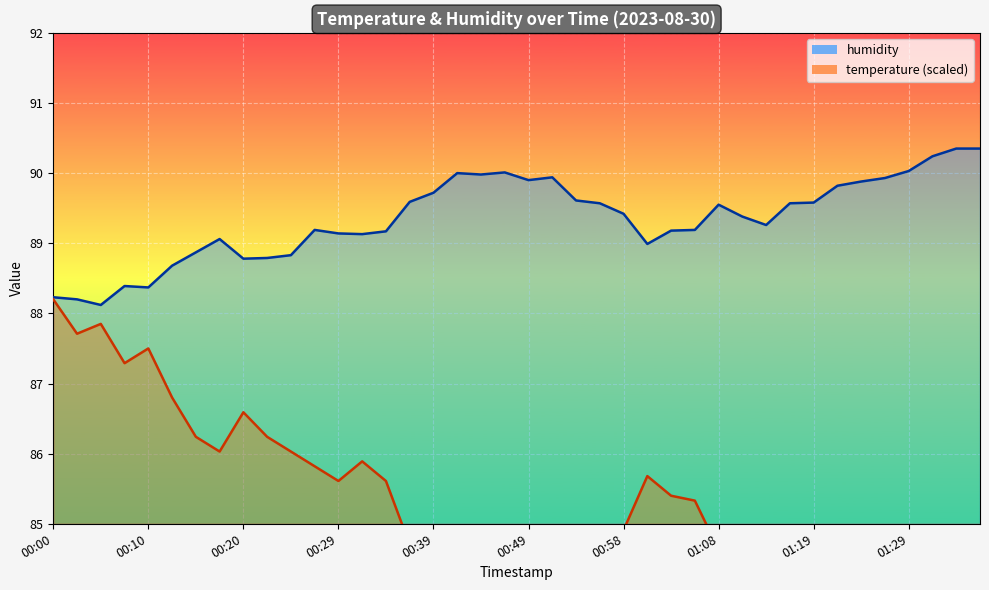

Which series has the largest total across all categories?

humidity